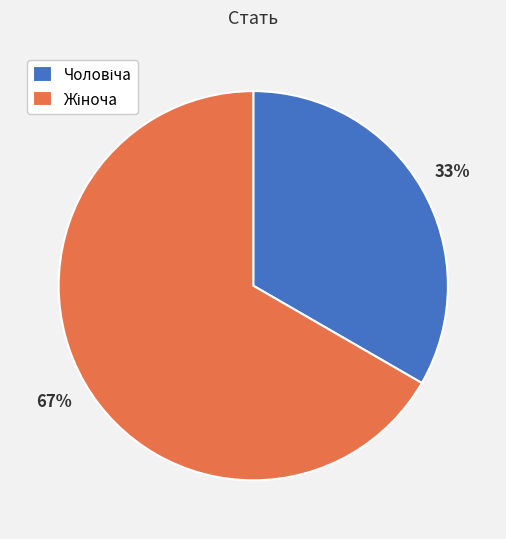

To the nearest percent, what is the average slice percentage?

50%